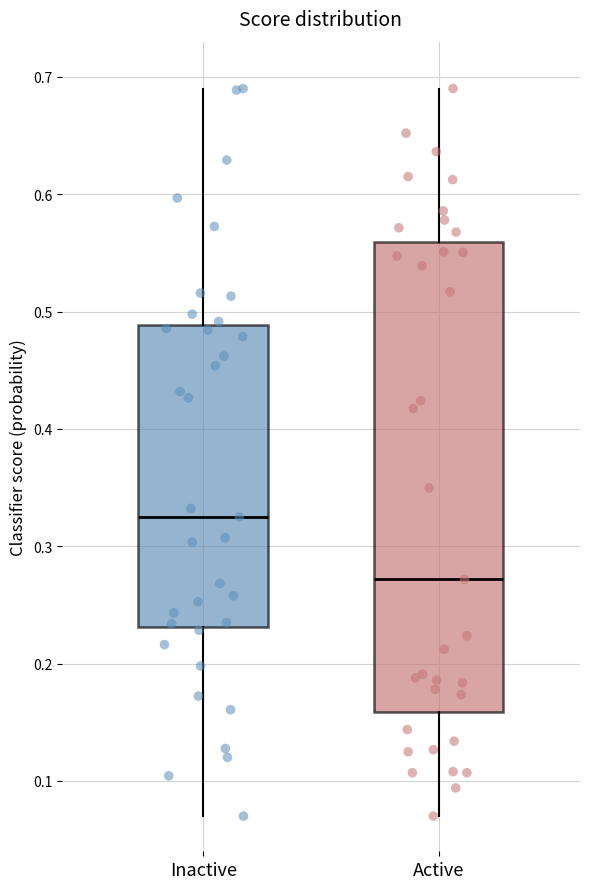

Comparing the boxes themselves (not the whiskers), which one is the tallest?

Active